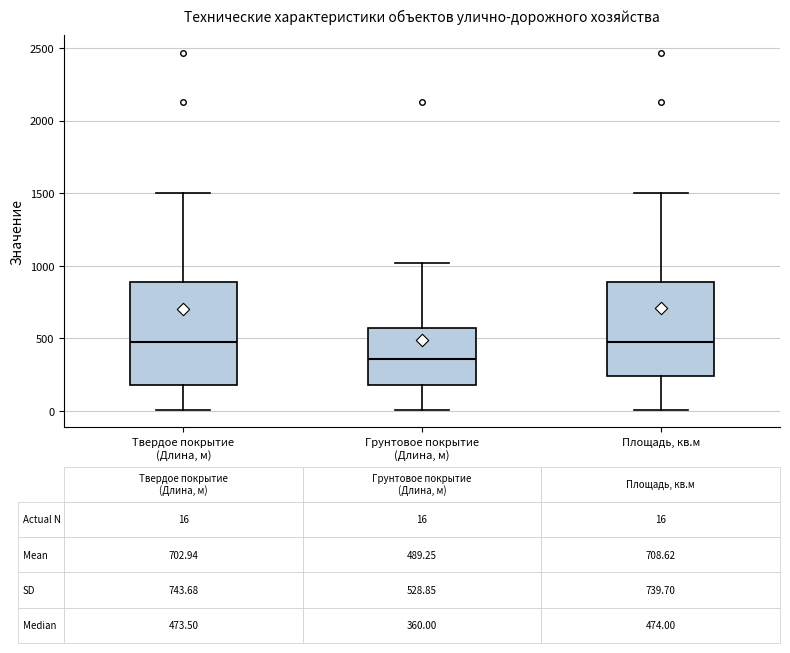

Which box is the tallest, from its lower edge to its upper edge?

Твердое покрытие (Длина, м)